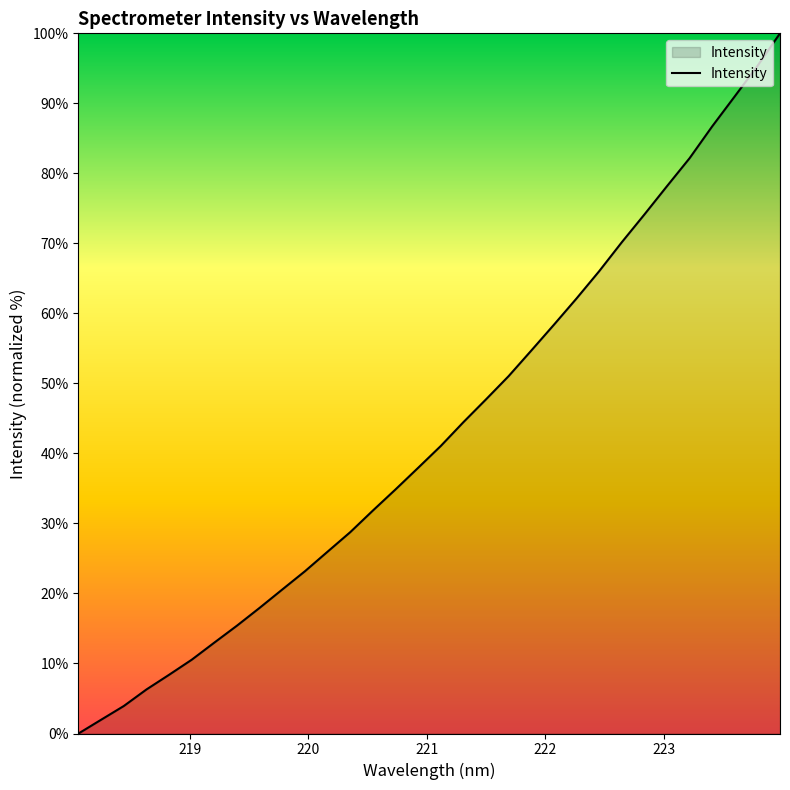

What is the difference between the maximum and minimum values?

100.0